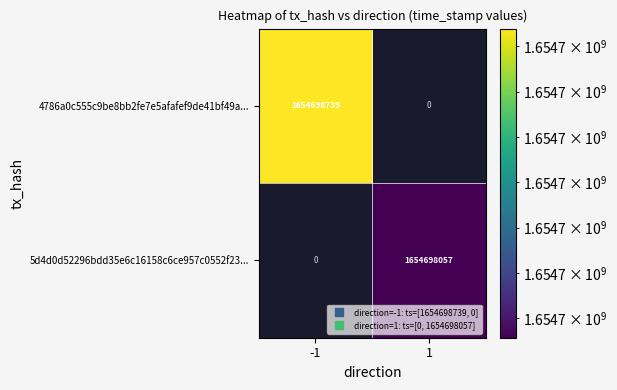

What is the maximum value for 4786a0c555c9be8bb2fe7e5afafef9de41bf49a?

1654698739